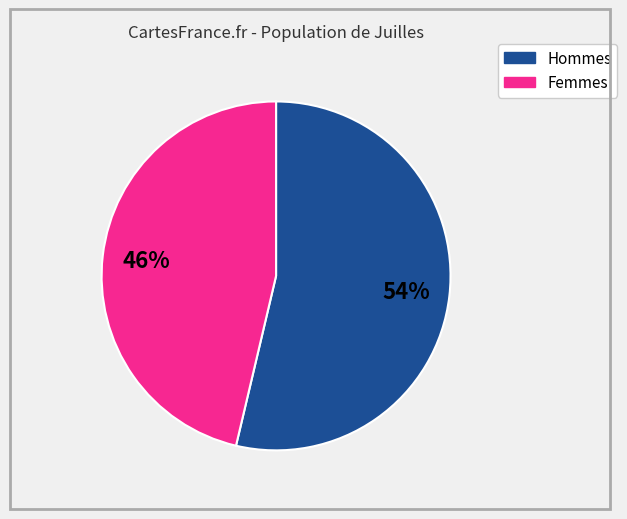

Does any single category account for the majority?

Yes